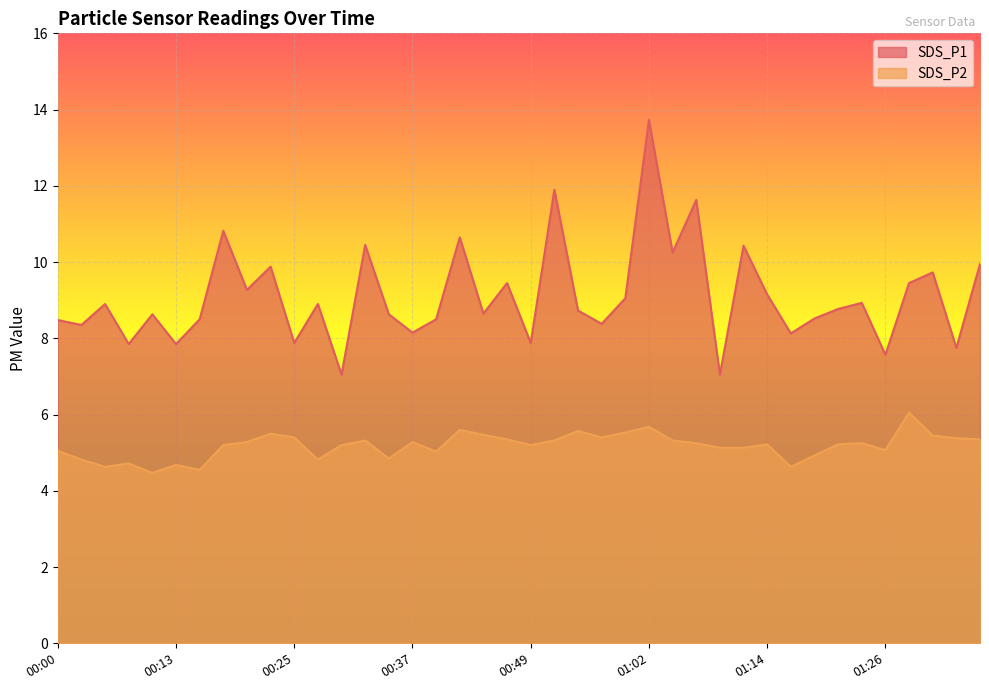

Reading left to right, what are all the values shown in this chart?

SDS_P1: 00:00=8.5	00:03=8.3	00:05=8.9	00:08=7.8	00:10=8.6	00:13=7.8	00:15=8.5	00:17=10.8	00:20=9.3	00:22=9.9	00:25=7.9	00:27=8.9	00:30=7.0	00:32=10.4	00:35=8.6	00:37=8.2	00:39=8.5	00:42=10.7	00:44=8.7	00:47=9.4	00:49=7.9	00:52=11.9	00:54=8.7	00:57=8.4	00:59=9.1	01:02=13.7	01:04=10.2	01:07=11.6	01:09=7.0	01:11=10.4	01:14=9.2	01:16=8.1	01:19=8.5	01:21=8.8	01:24=8.9	01:26=7.6	01:29=9.4	01:31=9.7	01:33=7.8	01:36=9.9
SDS_P2: 00:00=5.0	00:03=4.8	00:05=4.6	00:08=4.7	00:10=4.5	00:13=4.7	00:15=4.5	00:17=5.2	00:20=5.3	00:22=5.5	00:25=5.4	00:27=4.8	00:30=5.2	00:32=5.3	00:35=4.8	00:37=5.3	00:39=5.0	00:42=5.6	00:44=5.5	00:47=5.3	00:49=5.2	00:52=5.3	00:54=5.6	00:57=5.4	00:59=5.5	01:02=5.7	01:04=5.3	01:07=5.2	01:09=5.1	01:11=5.1	01:14=5.2	01:16=4.6	01:19=4.9	01:21=5.2	01:24=5.2	01:26=5.1	01:29=6.0	01:31=5.5	01:33=5.4	01:36=5.3